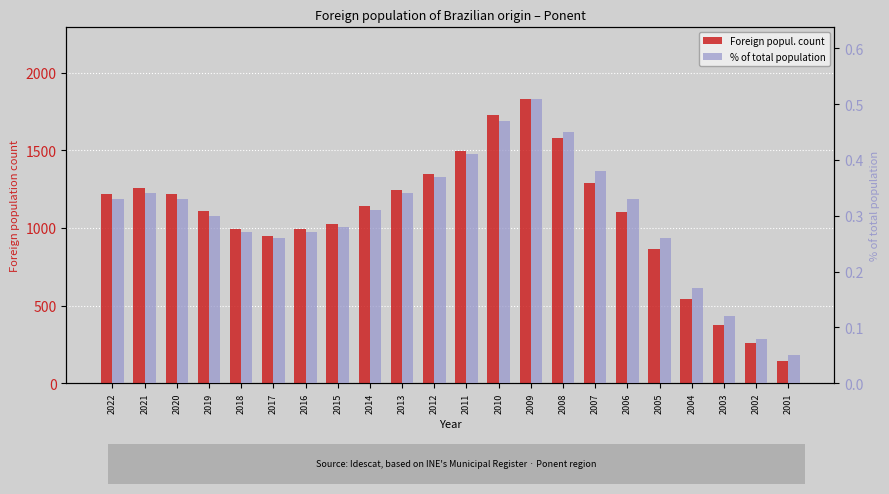

Count the number of categories in the chart.

22